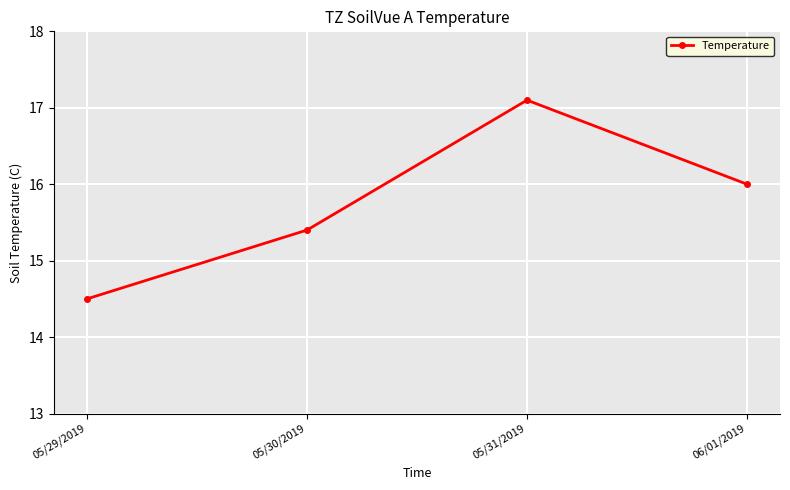

What is the difference between the values at 05/29/2019 and 06/01/2019?

1.5